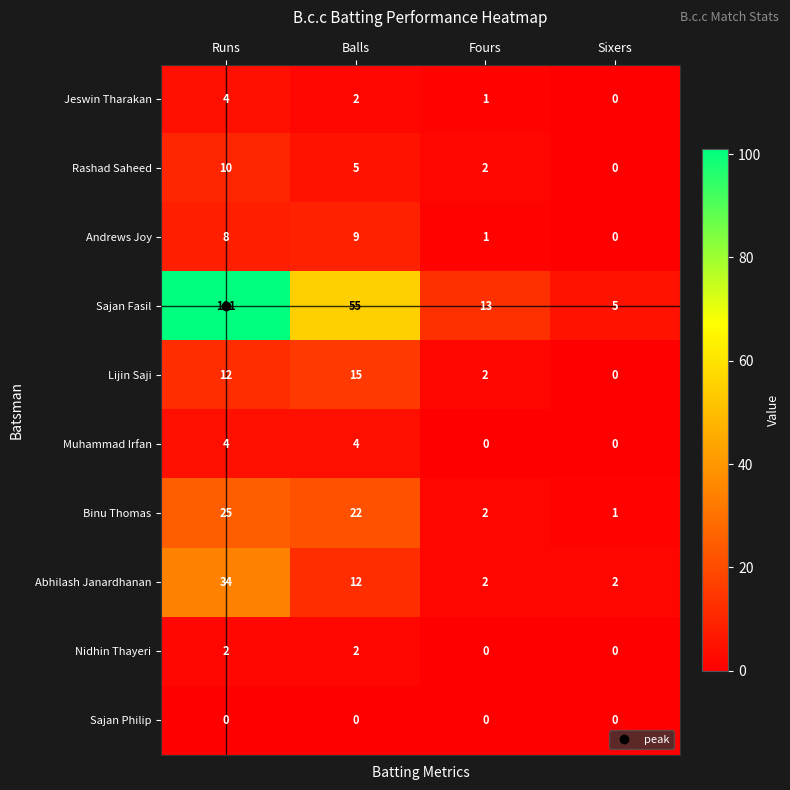

What is the total value across all series at Fours?

23